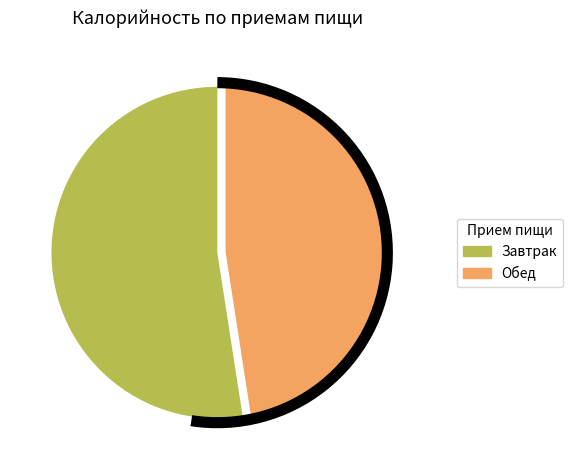

Combined, do Завтрак and Обед account for over 50%?

Yes